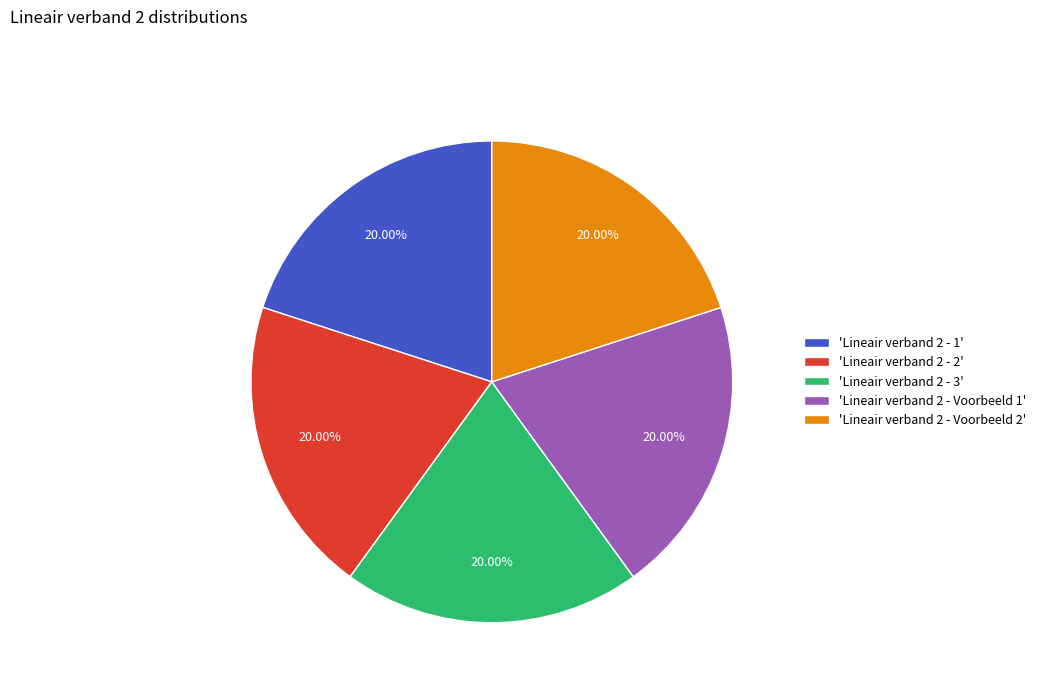

Is the sum of 'Lineair verband 2 - 2' and 'Lineair verband 2 - 1' greater than half?

No